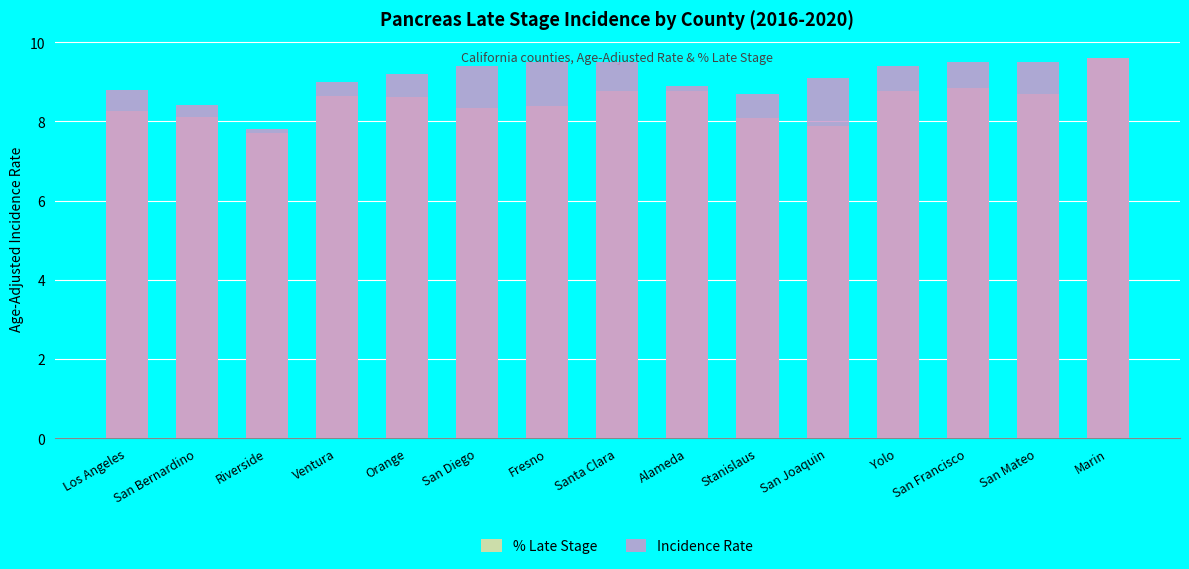

What is the label of the 8th bar from the left?

Santa Clara